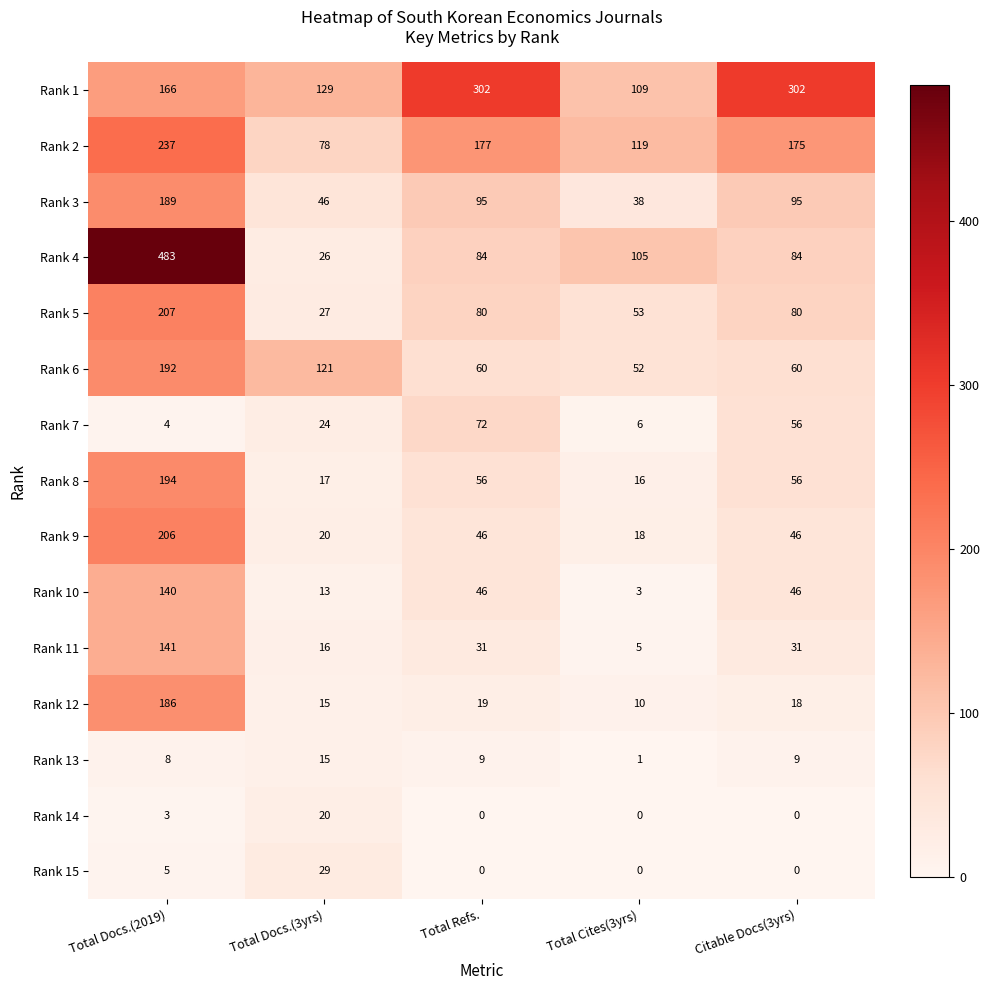

List the series in order of their peak value, highest first.

Rank 4, Rank 1, Rank 2, Rank 5, Rank 9, Rank 8, Rank 6, Rank 3, Rank 12, Rank 11, Rank 10, Rank 7, Rank 15, Rank 14, Rank 13